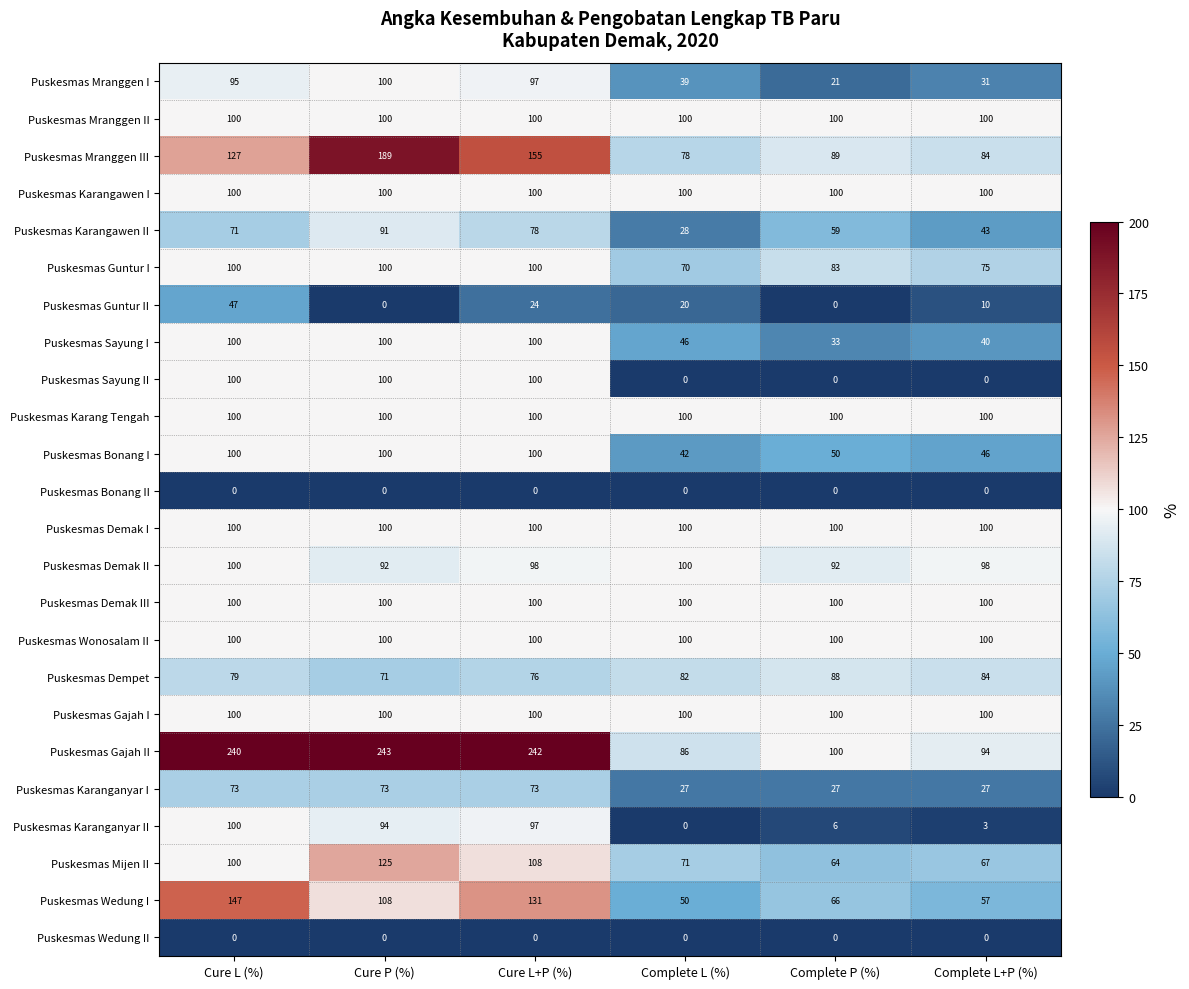

At which label is Puskesmas Wedung I closest to 98?

Cure P (%)